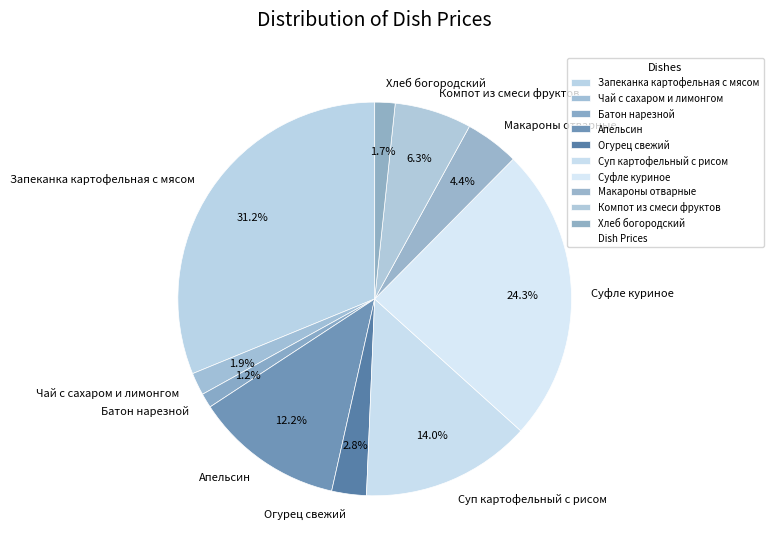

Does Суп картофельный с рисом account for over 50% of the chart?

No